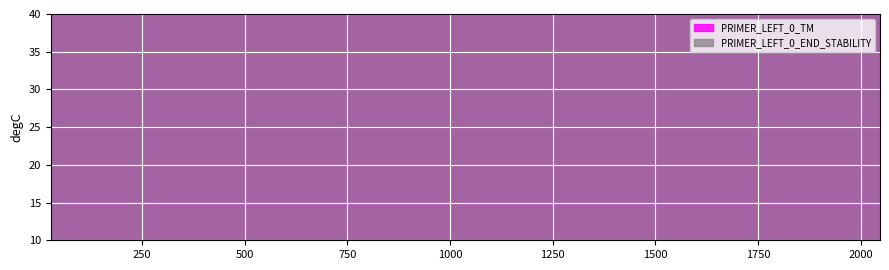

What is the spread (max minus min) of values at 1731?

2.1